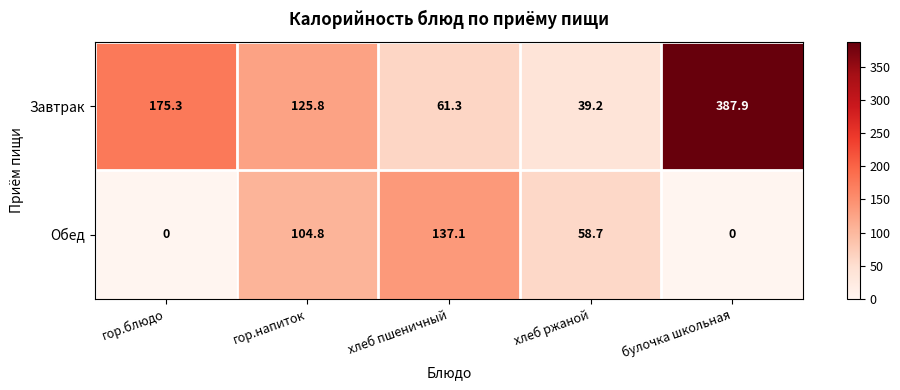

Is it true that Обед equals 44.6 at хлеб пшеничный?

False